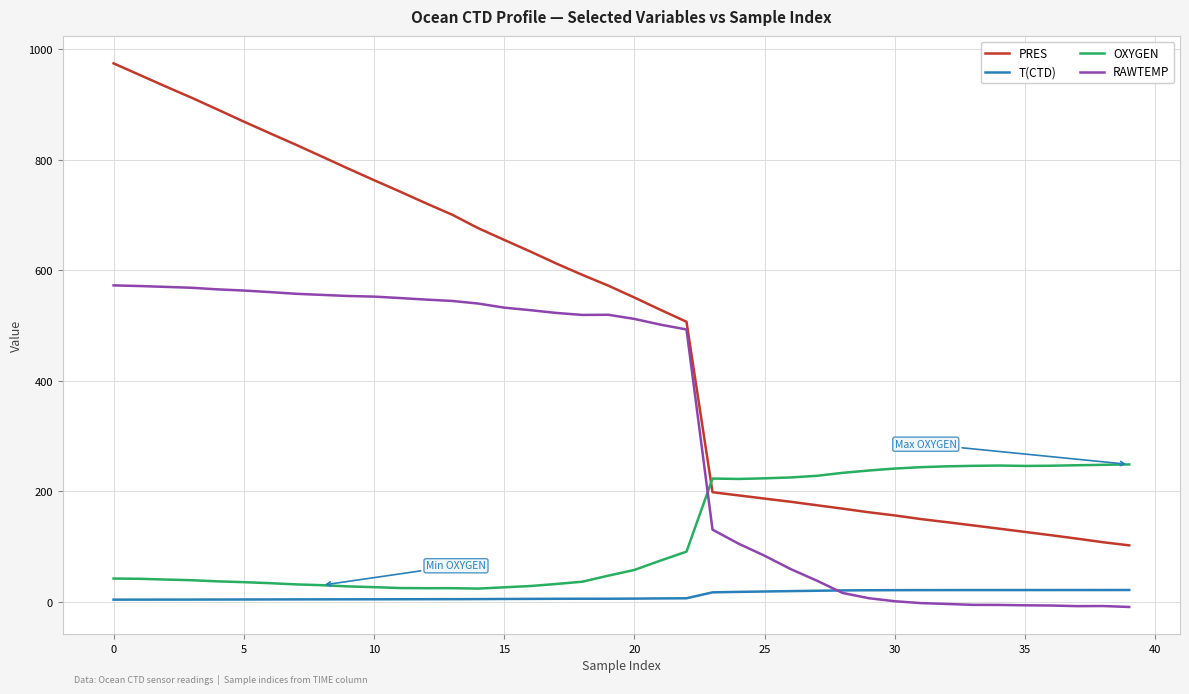

Rank the series by their maximum value, from highest to lowest.

PRES, RAWTEMP, OXYGEN, T(CTD)